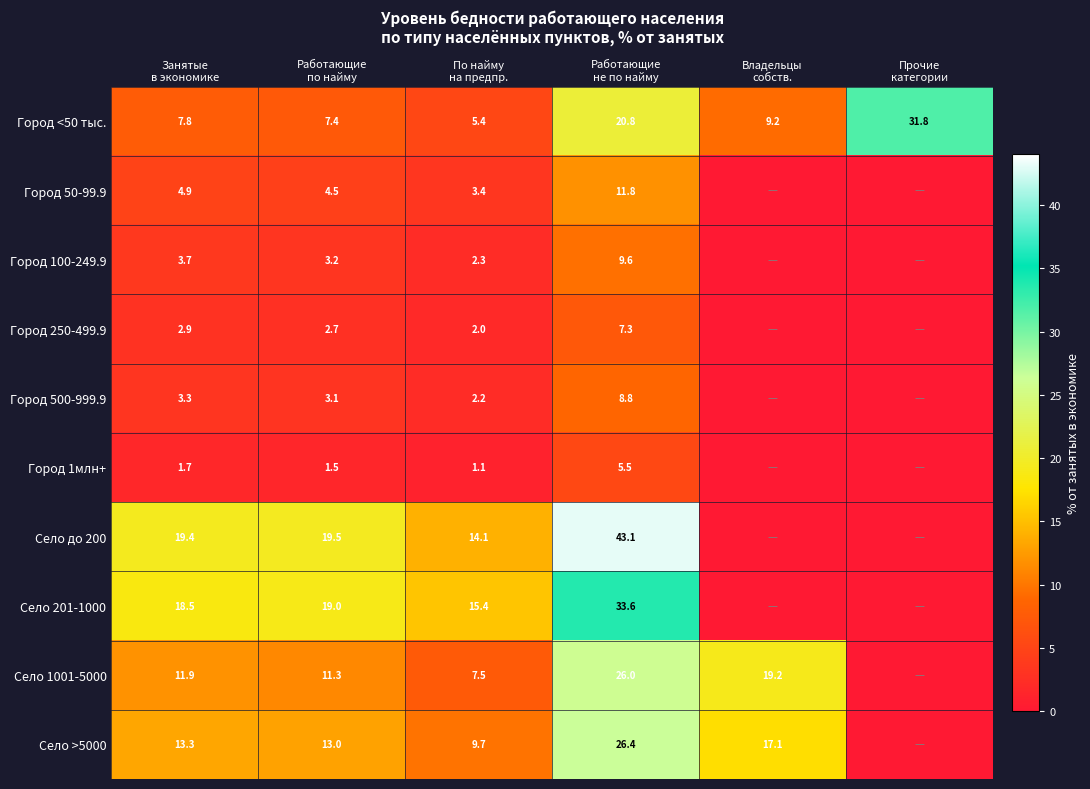

What is the difference between the Село >5000 values at Занятые в экономике and Работающие не по найму?

13.1